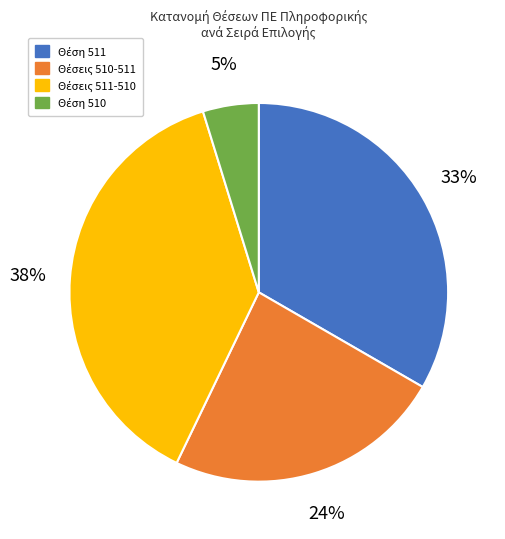

To the nearest percent, what is the average slice percentage?

25%